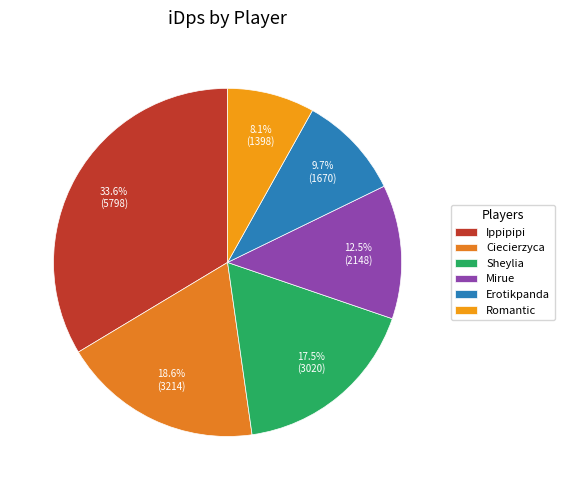

To the nearest percent, what percentage of the pie is Romantic?

8%